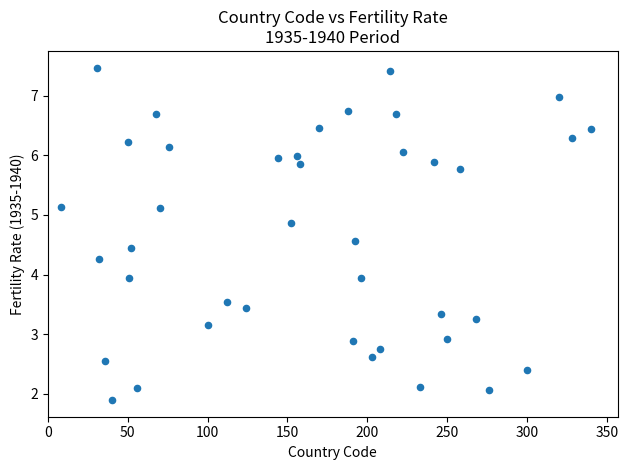

What is the range of Y values (max minus min)?

5.6